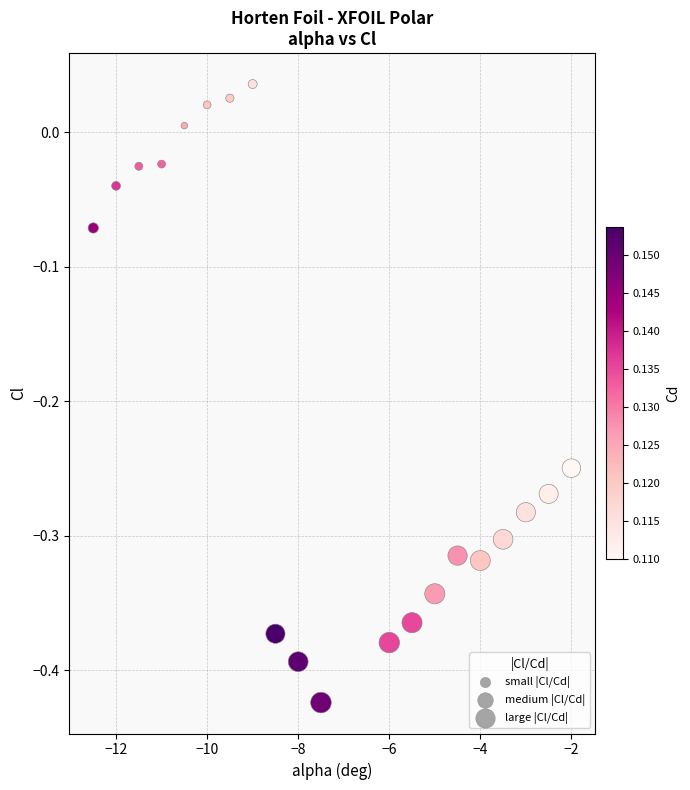

What is the range of Y values (max minus min)?

0.5